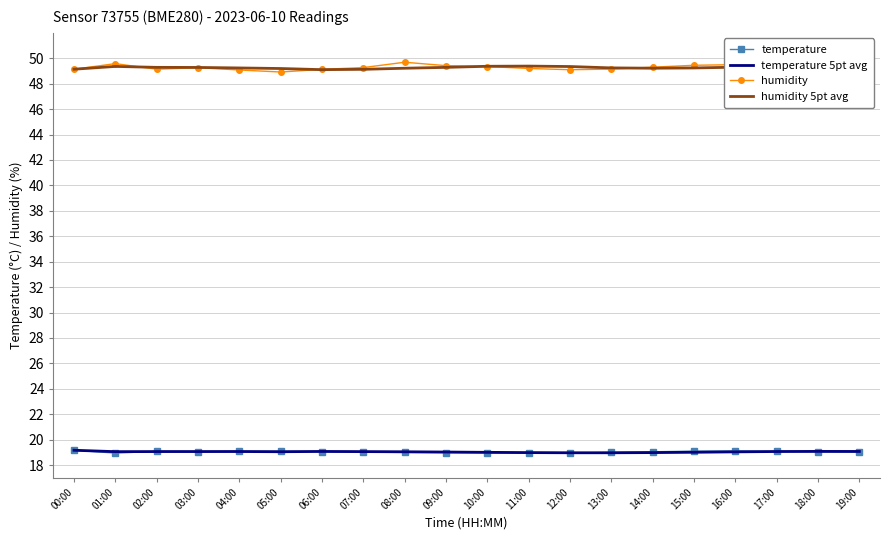

In temperature, how many points are higher than both neighbors (excluding endpoints)?

3